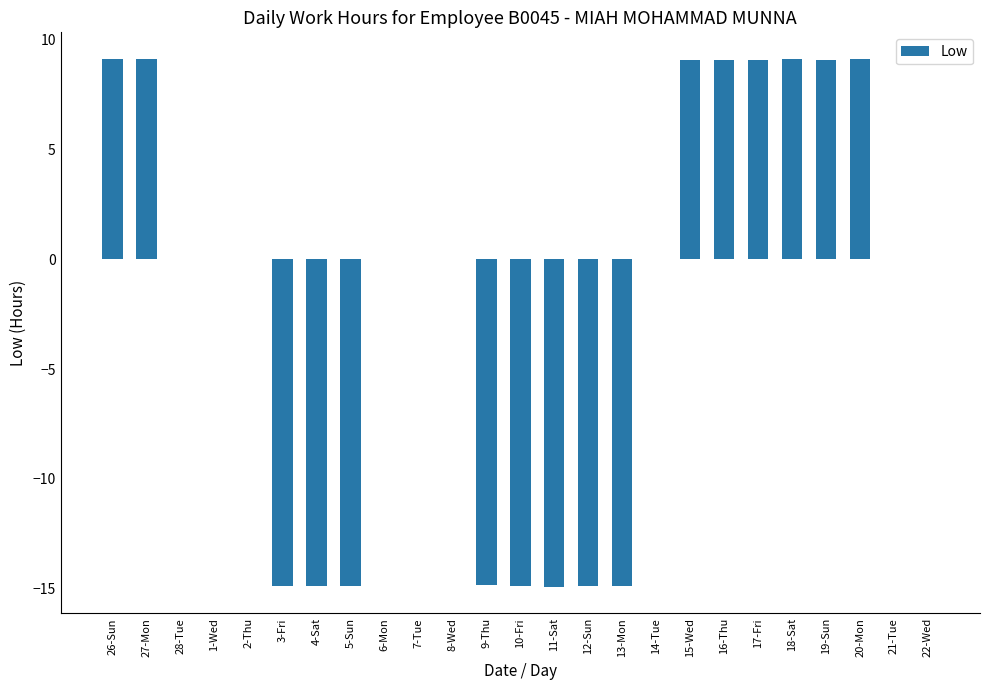

Count the number of categories in the chart.

25